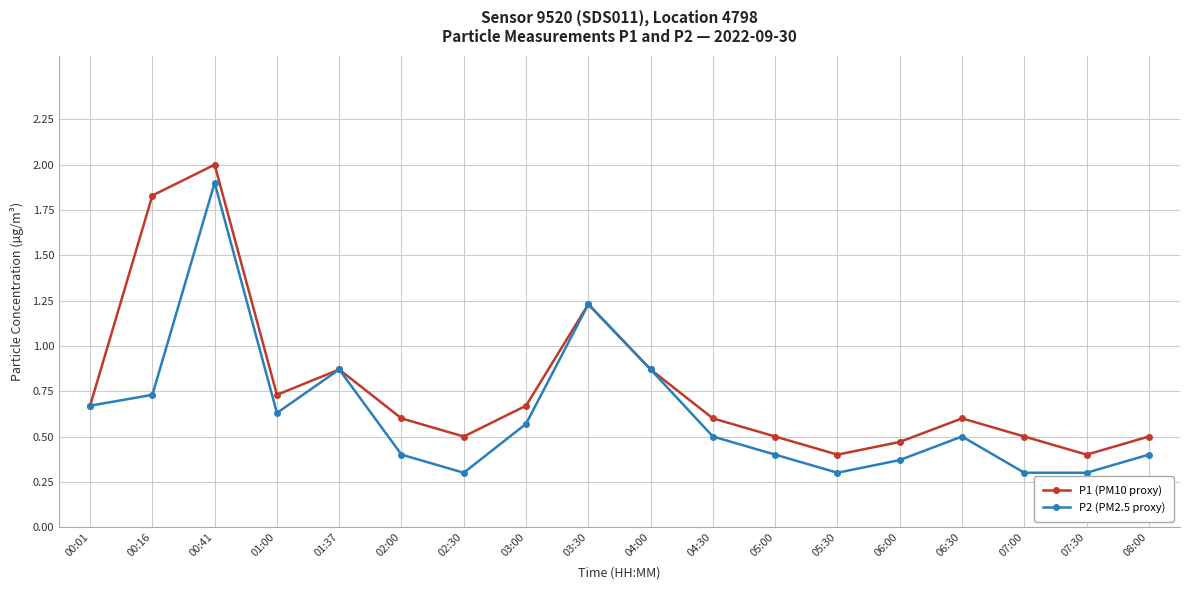

What is the label of the 4th point from the left?

01:00